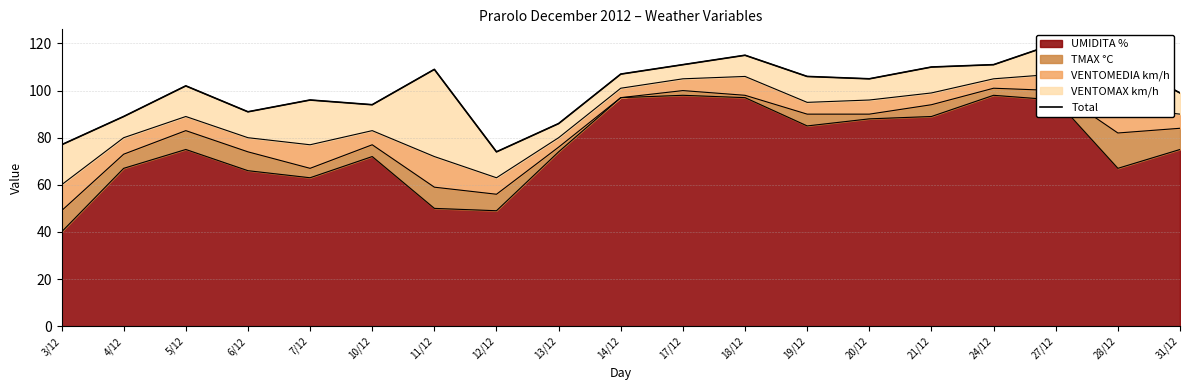

Rank the categories by value from lowest to highest.

12/12, 3/12, 13/12, 4/12, 6/12, 10/12, 7/12, 31/12, 5/12, 20/12, 19/12, 14/12, 11/12, 21/12, 17/12, 24/12, 28/12, 18/12, 27/12